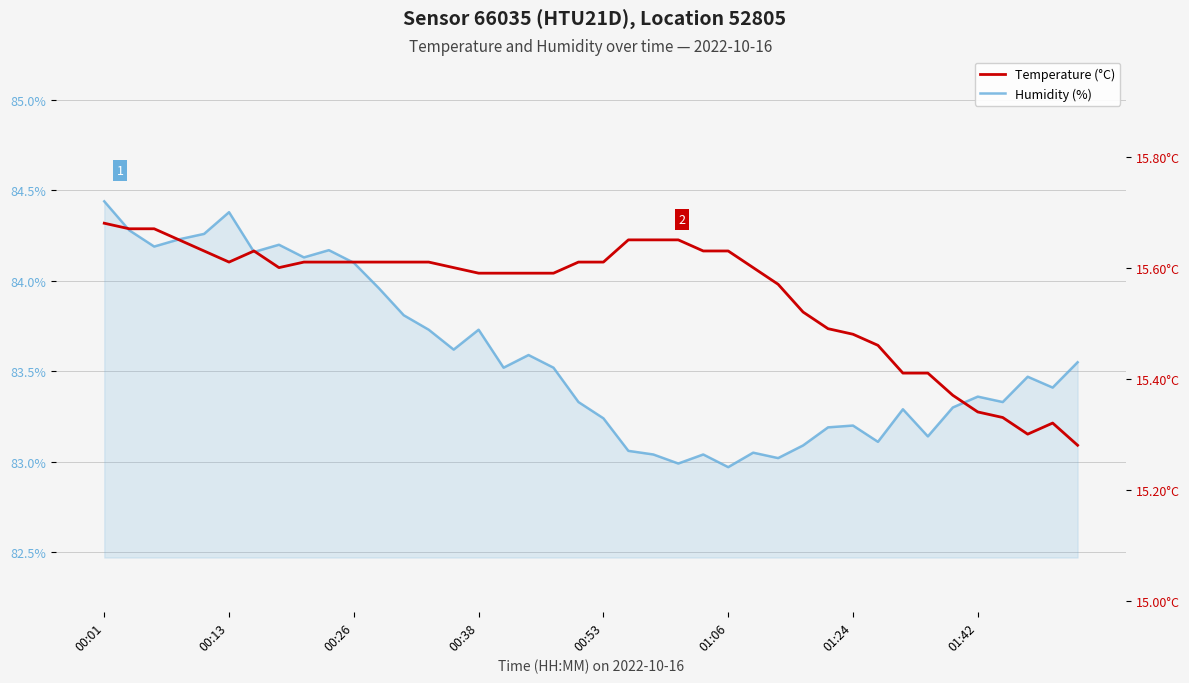

What is the maximum value for Temperature (°C)?

15.7